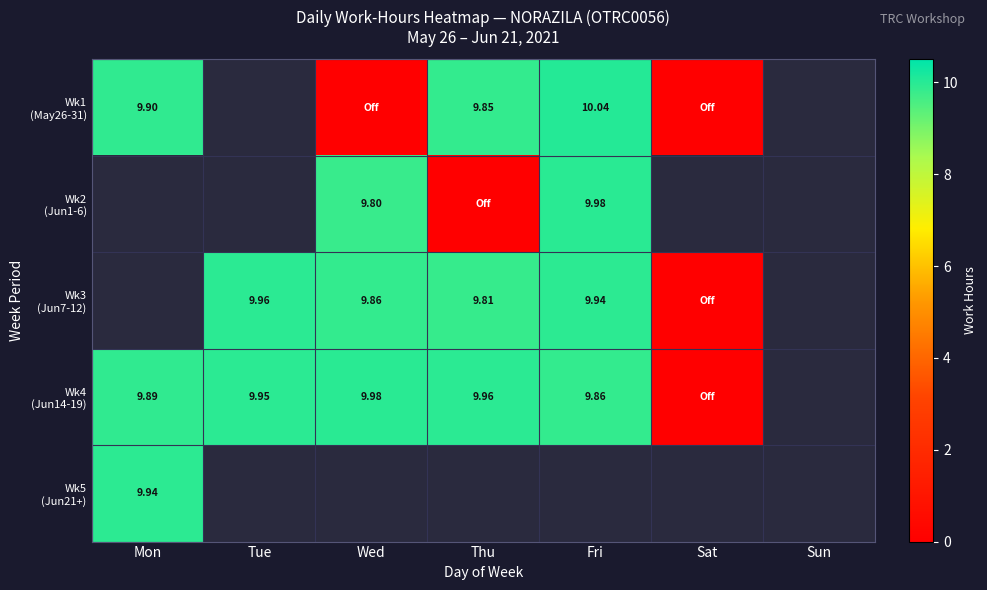

How many data points in Wk3 (Jun7-12) are above 0?

4